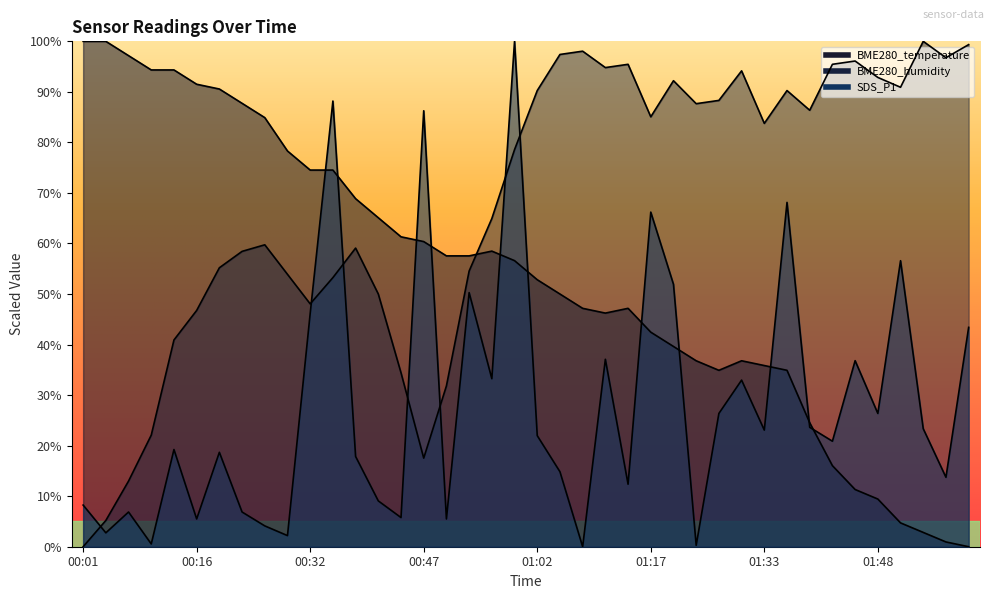

Which category has the highest value in the BME280_temperature series?

00:01